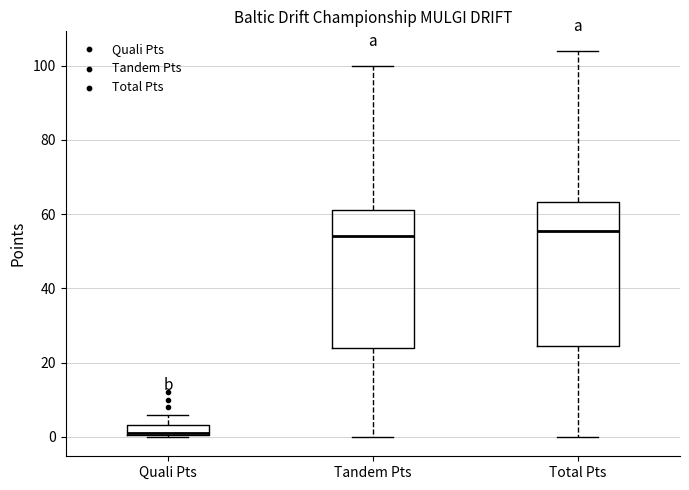

Which box's median line is the lowest?

Quali Pts